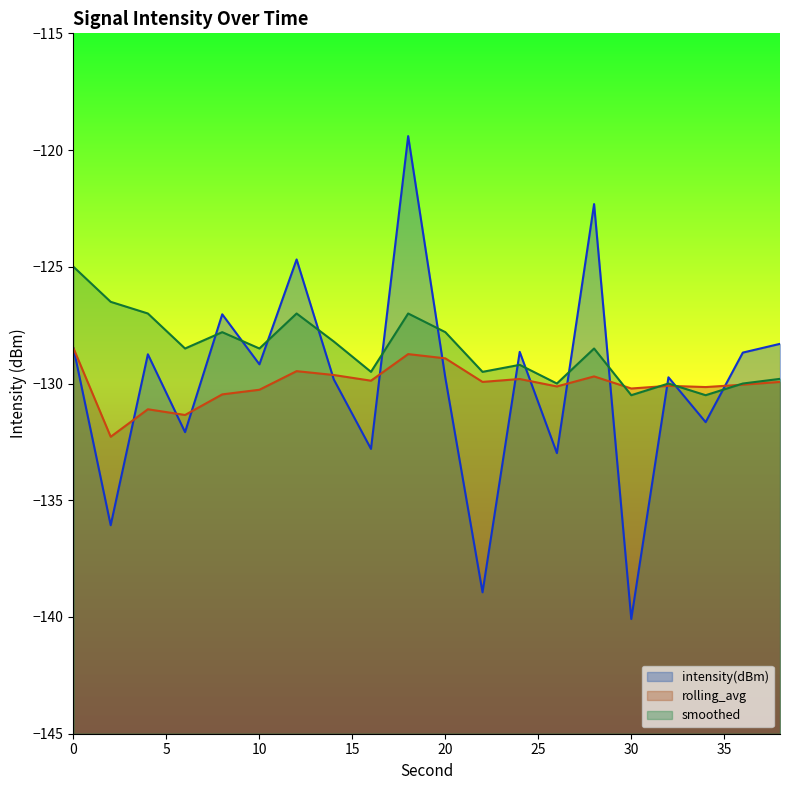

List the series in order of their peak value, lowest first.

rolling_avg, smoothed, intensity(dBm)